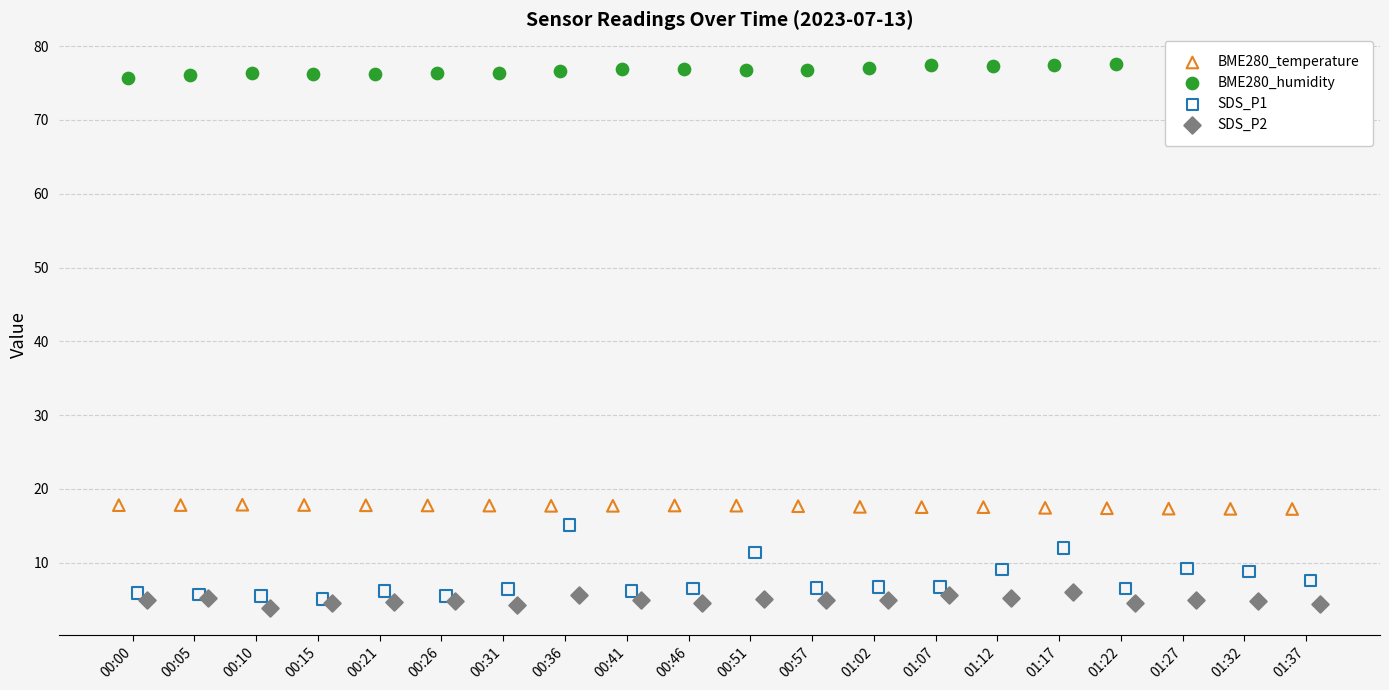

What is the total value across all series at 00:05?

104.8